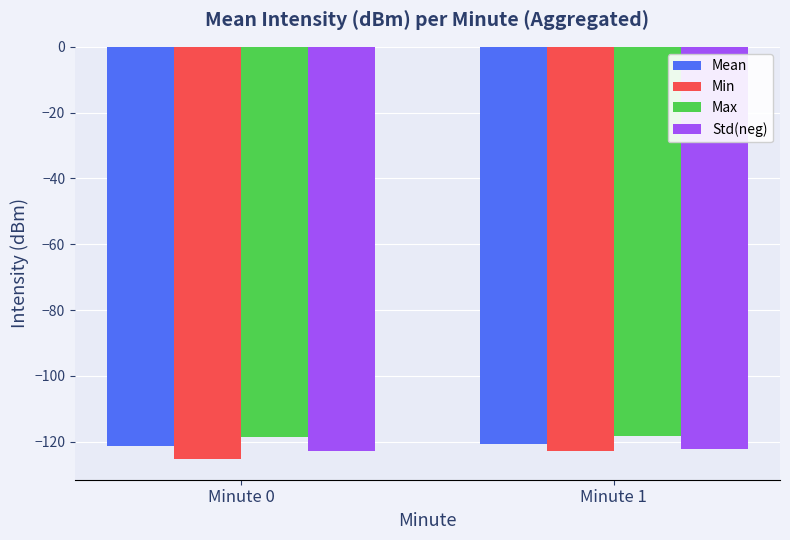

What are all the series names shown in the legend?

Mean, Min, Max, Std(neg)